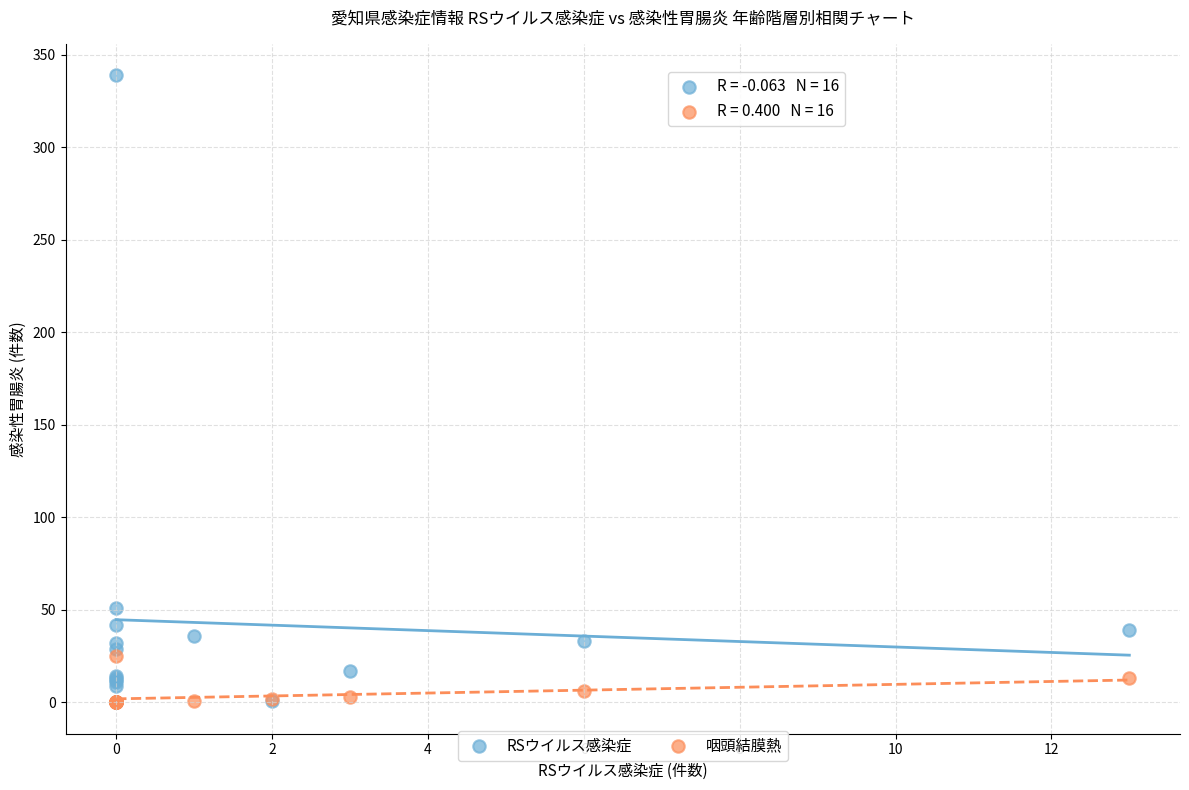

In the RSウイルス感染症 series, what Y value is closest to 169?

51